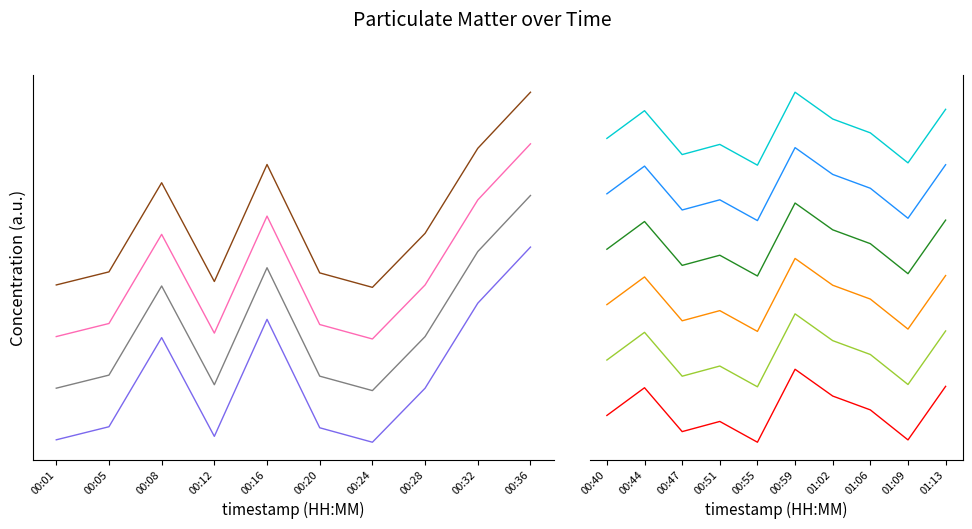

At which label does P1 reach its minimum?

00:51